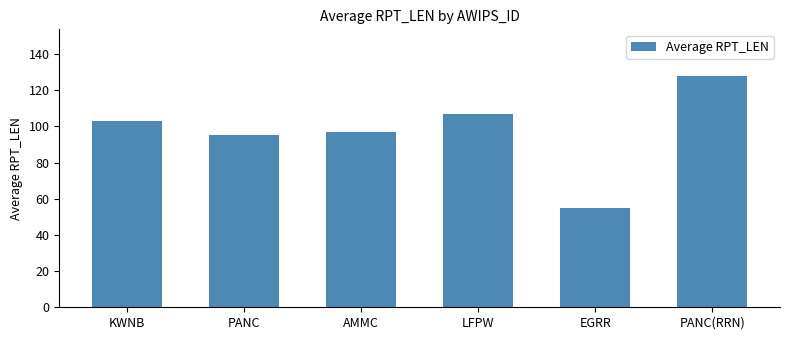

How many values are below 103?

3